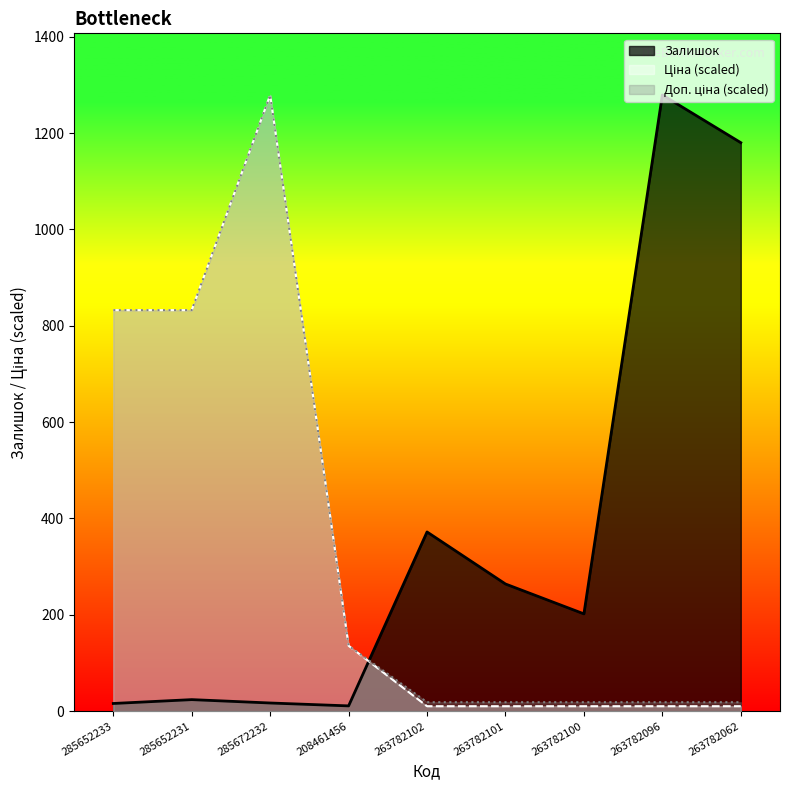

How many data points does each series have?

9